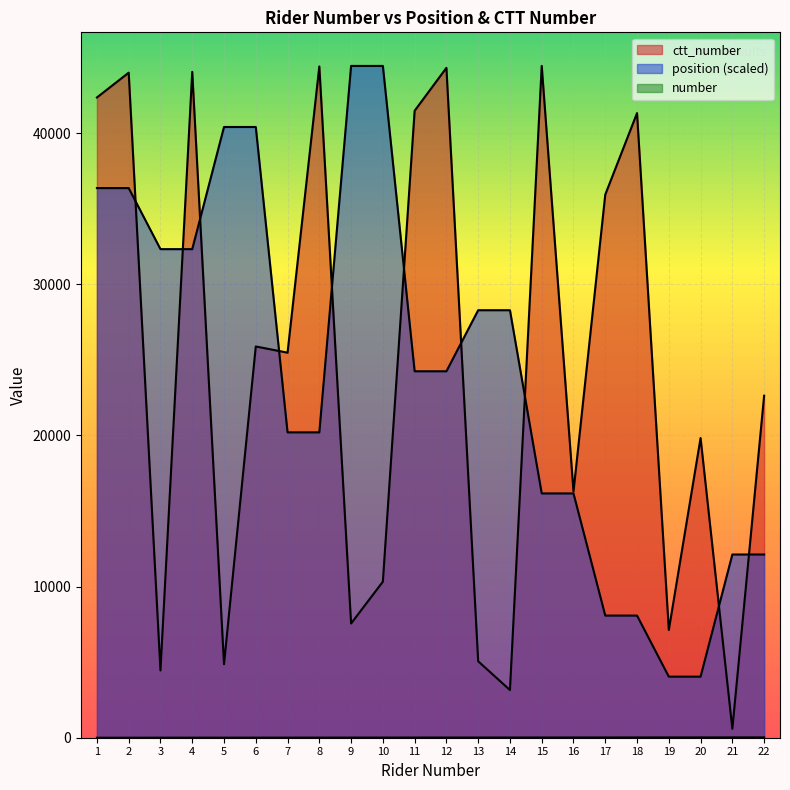

The value of position at 9 is 77953.0. True or false?

False